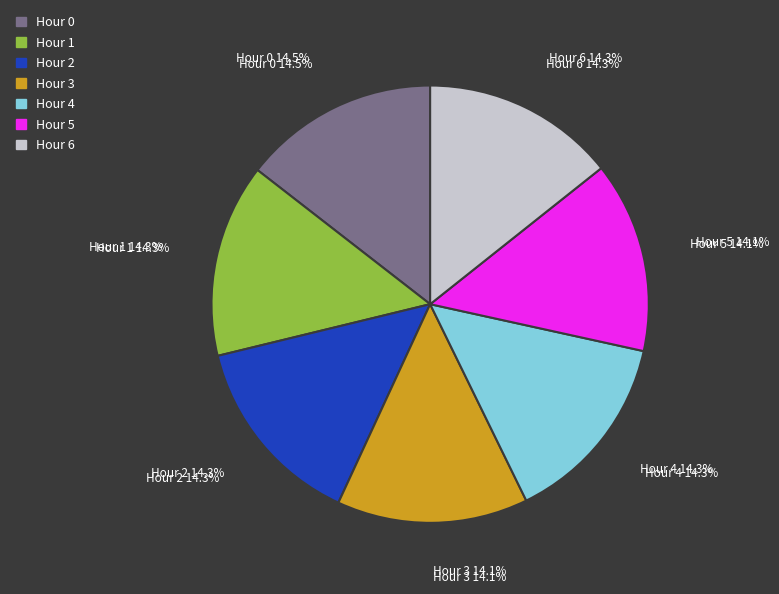

To the nearest percent, what is the combined percentage of Hour 1 and Hour 2?

29%